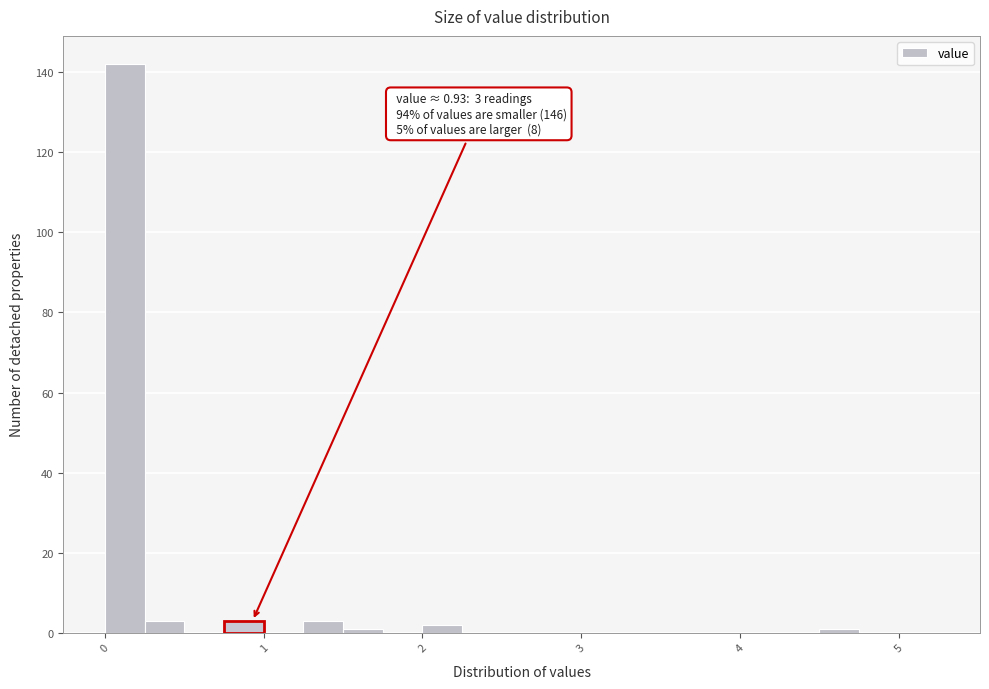

Around what value on the x-axis is the tallest bar? Give the approximate position of its centre, as read against the axis.

0.1